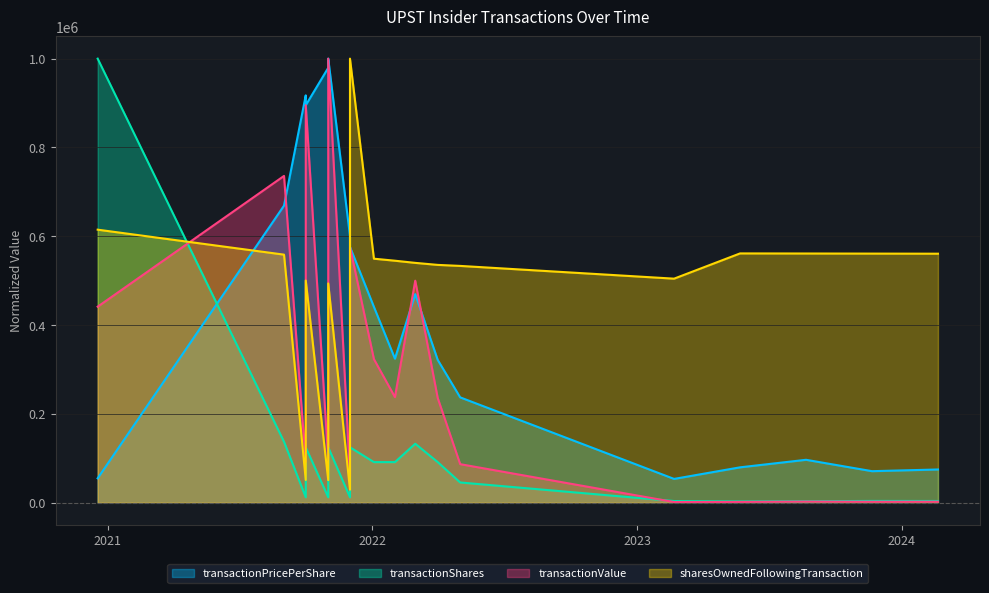

What is the sum of all sharesOwnedFollowingTransaction values?

9286971.5